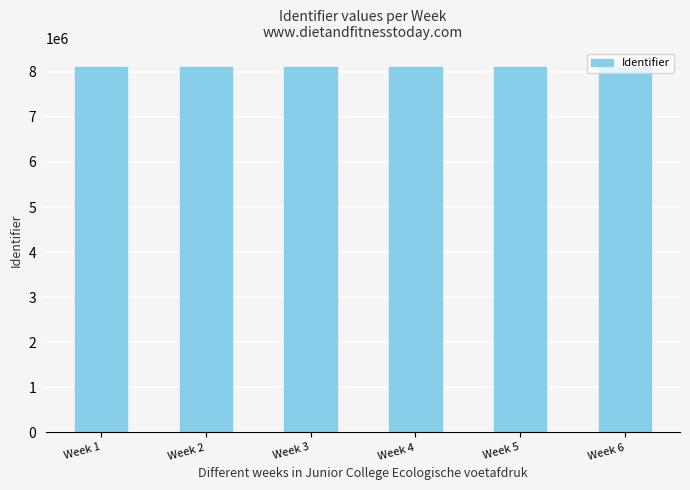

How many values are below 8114613?

3